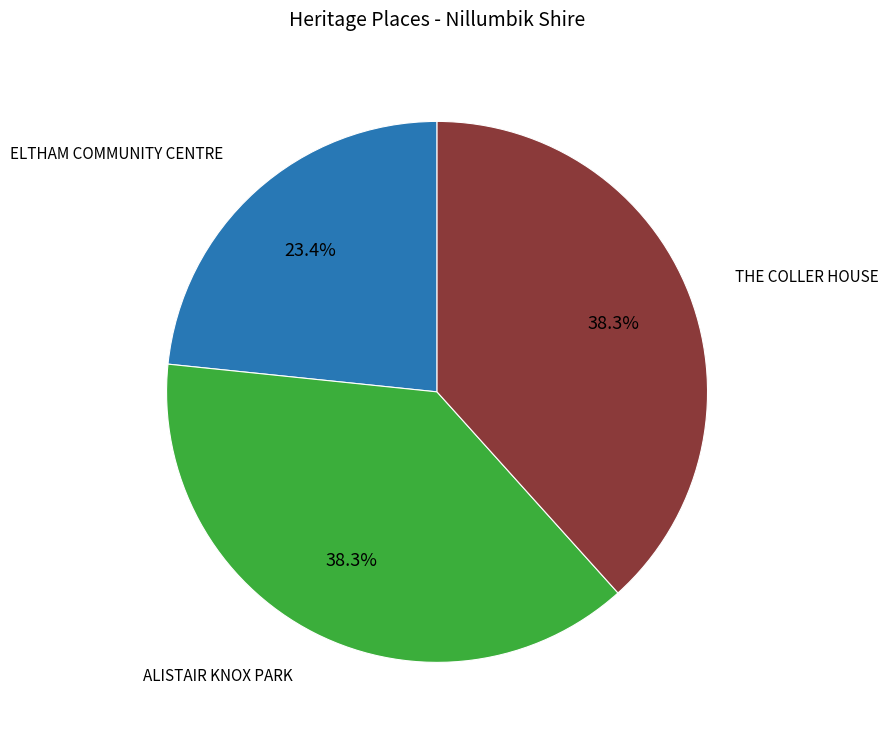

Is there any slice that represents more than half of the pie?

No